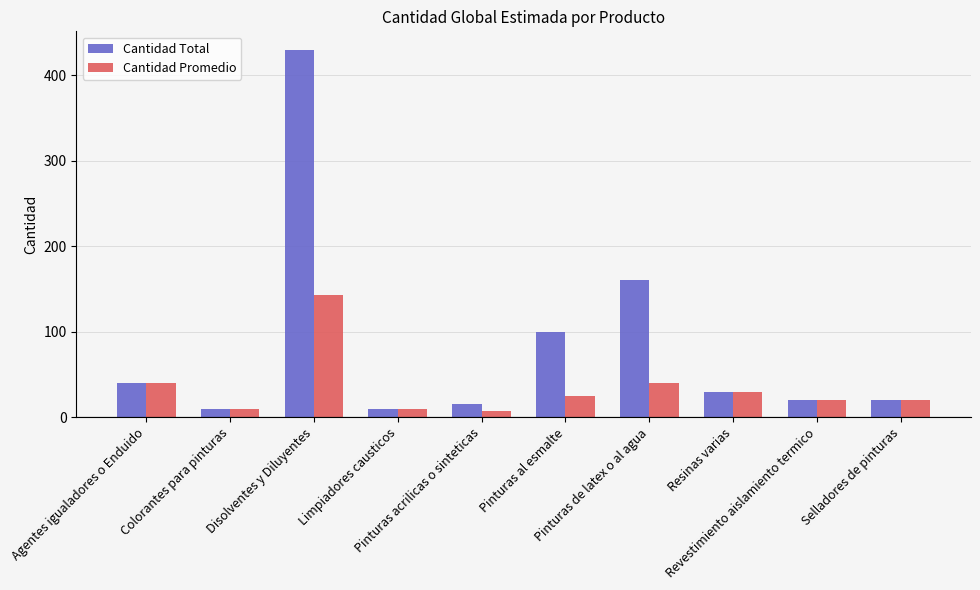

What is the greatest value displayed?

430